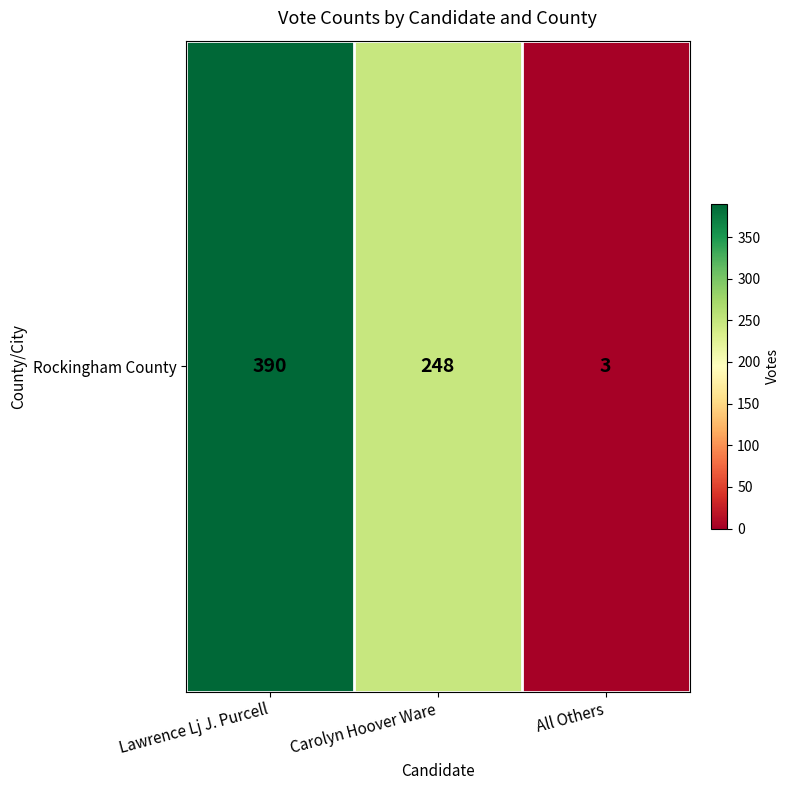

At which category does the chart reach its minimum across all series?

All Others